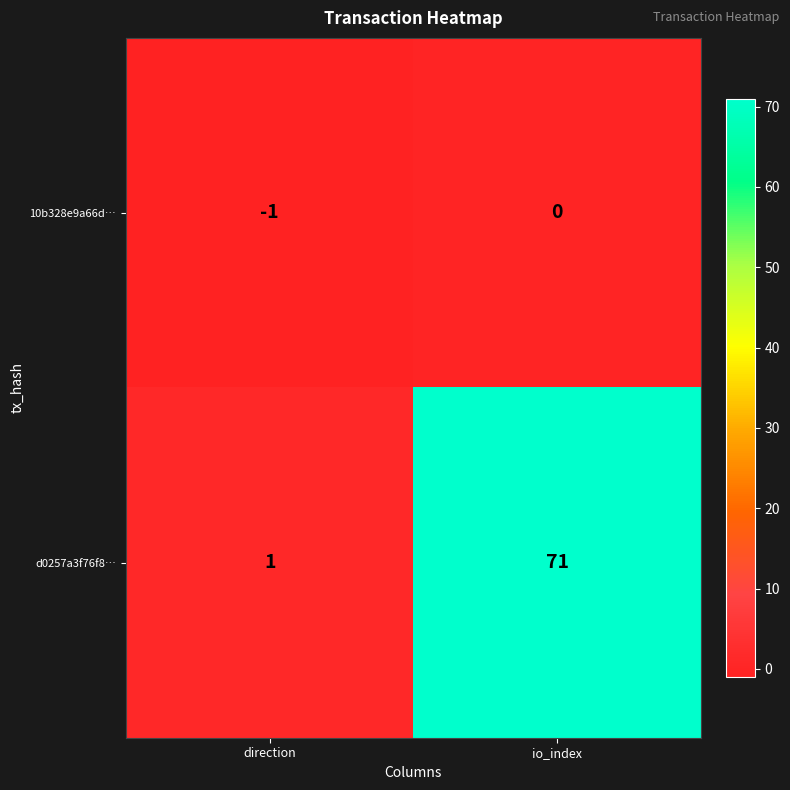

What is the difference between the highest and lowest values at io_index?

71